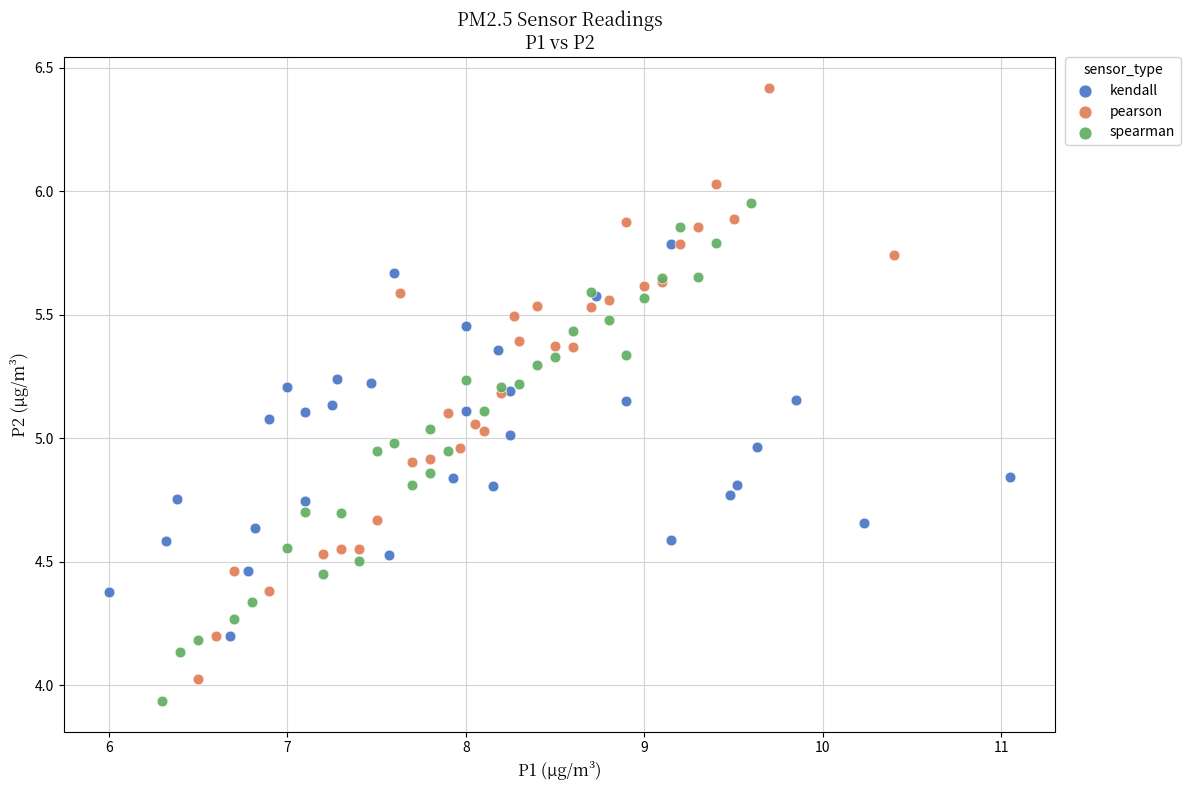

Which series contains the highest Y value?

pearson